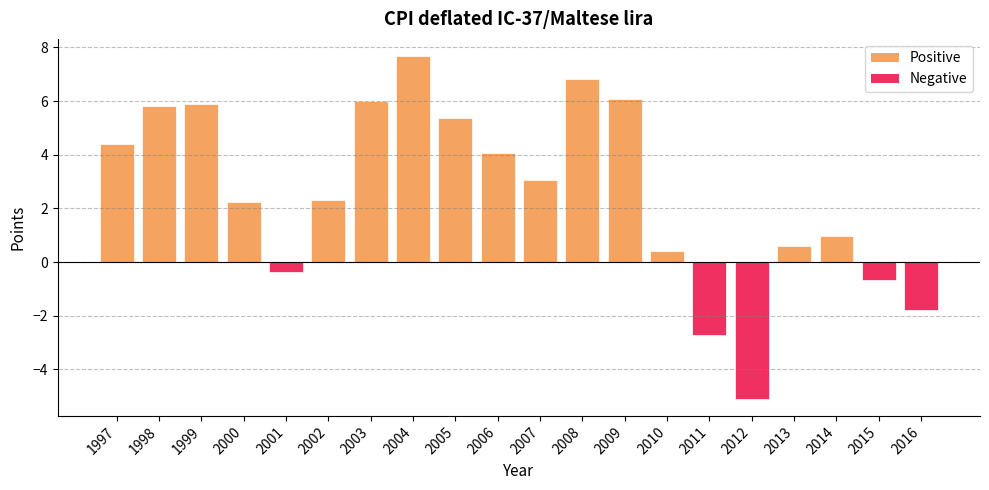

Which category has the lowest value across all series?

2012